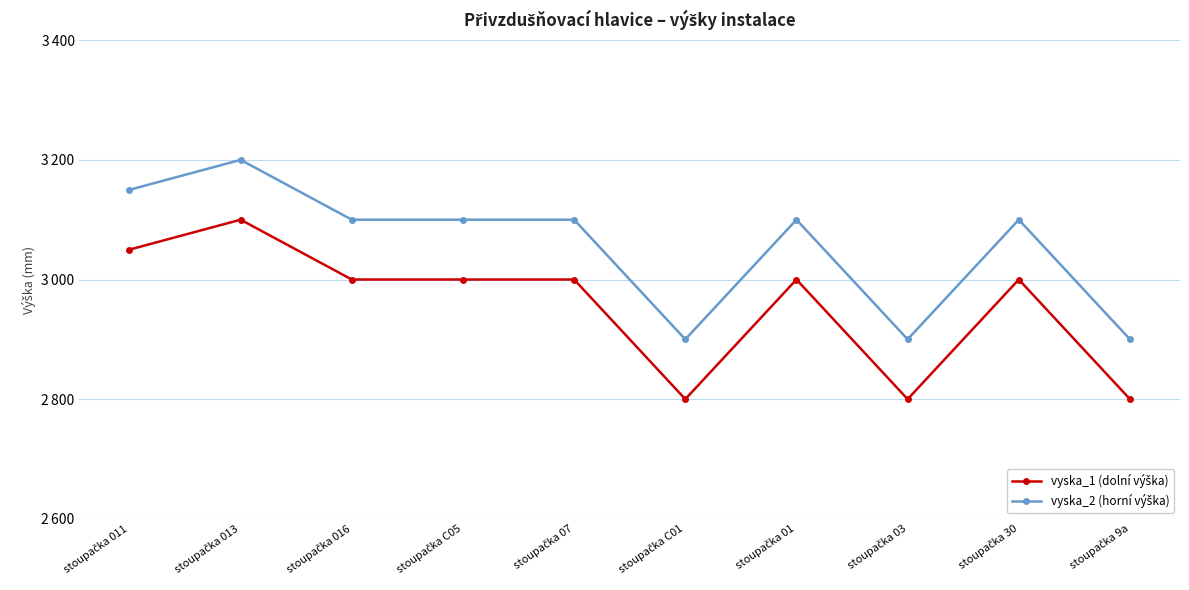

What is the value of the vyska_2 (horní výška) point at the 10th from the left?

2900